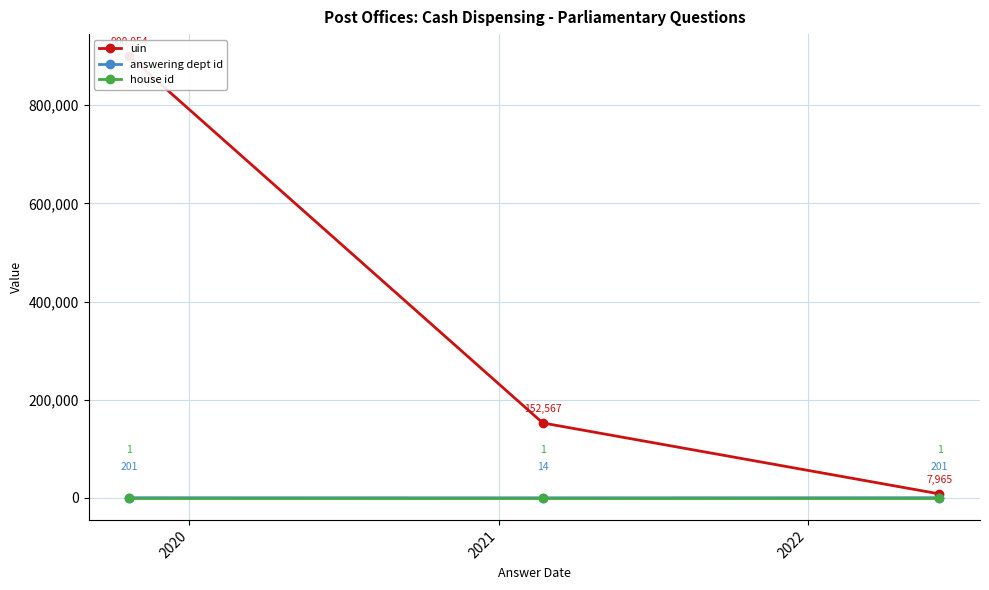

What is the value of the uin point at the 2nd from the left?

152567